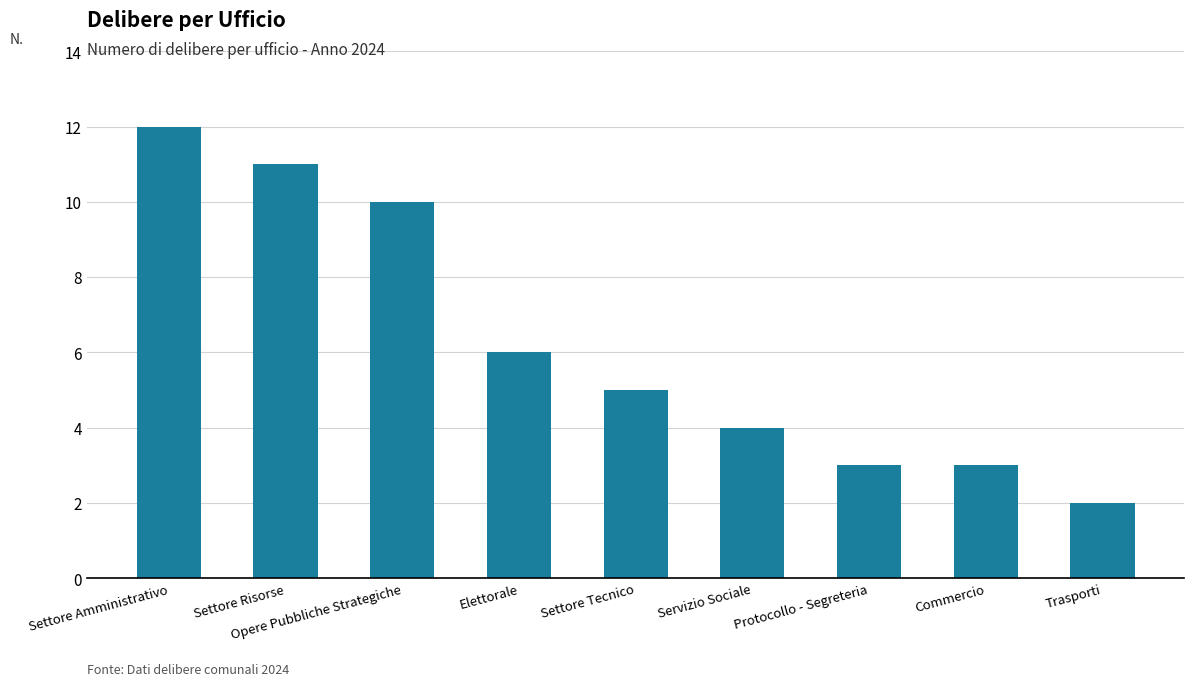

What is the label of the 7th bar from the left?

Protocollo - Segreteria